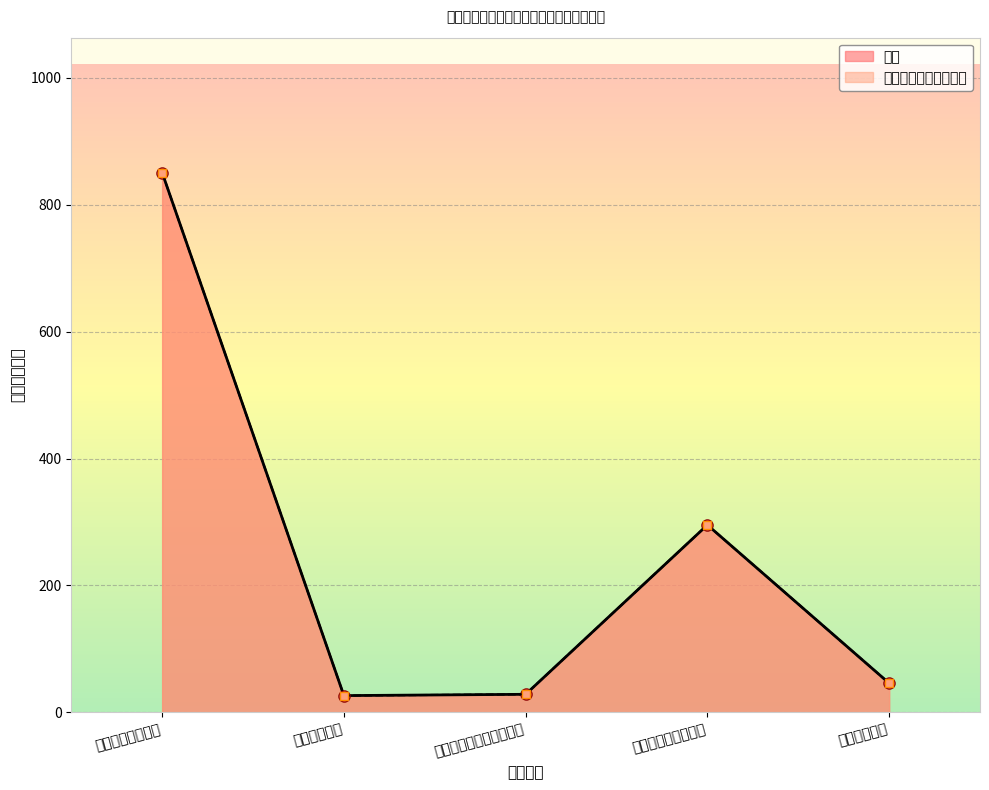

Is the value of 一般公共预算拨款收入 at 一般公共服务支出 greater than the value of 总计 at 社会保障和就业支出?

Yes